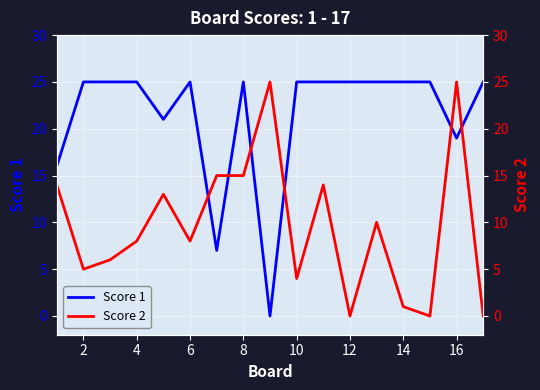

How many intersections are there between Score 2 and Score 1?

6